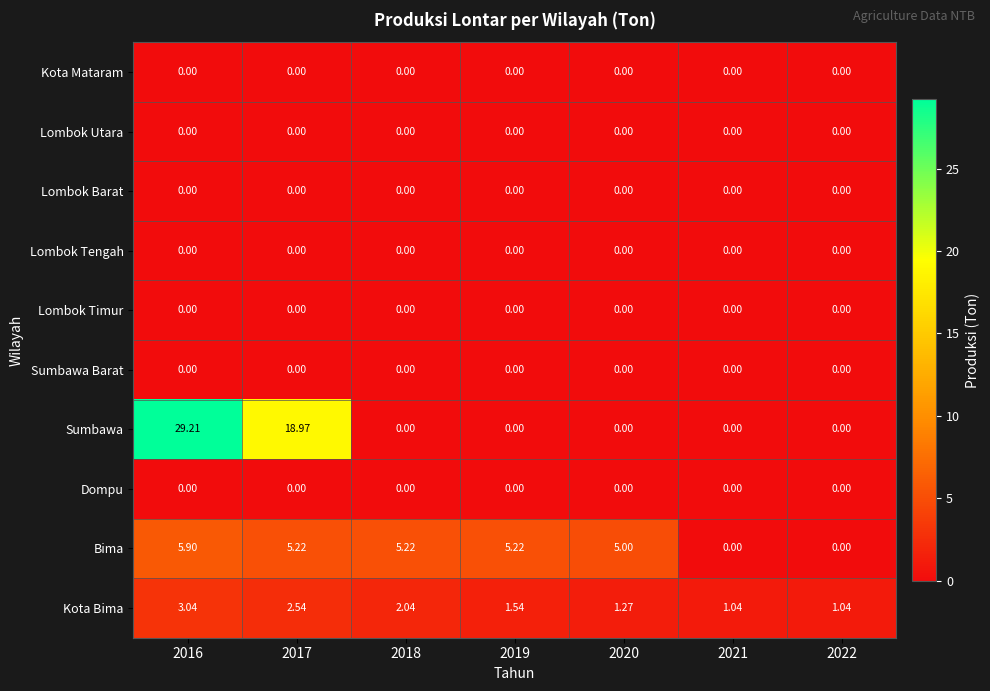

Which series has the widest spread of values?

Sumbawa